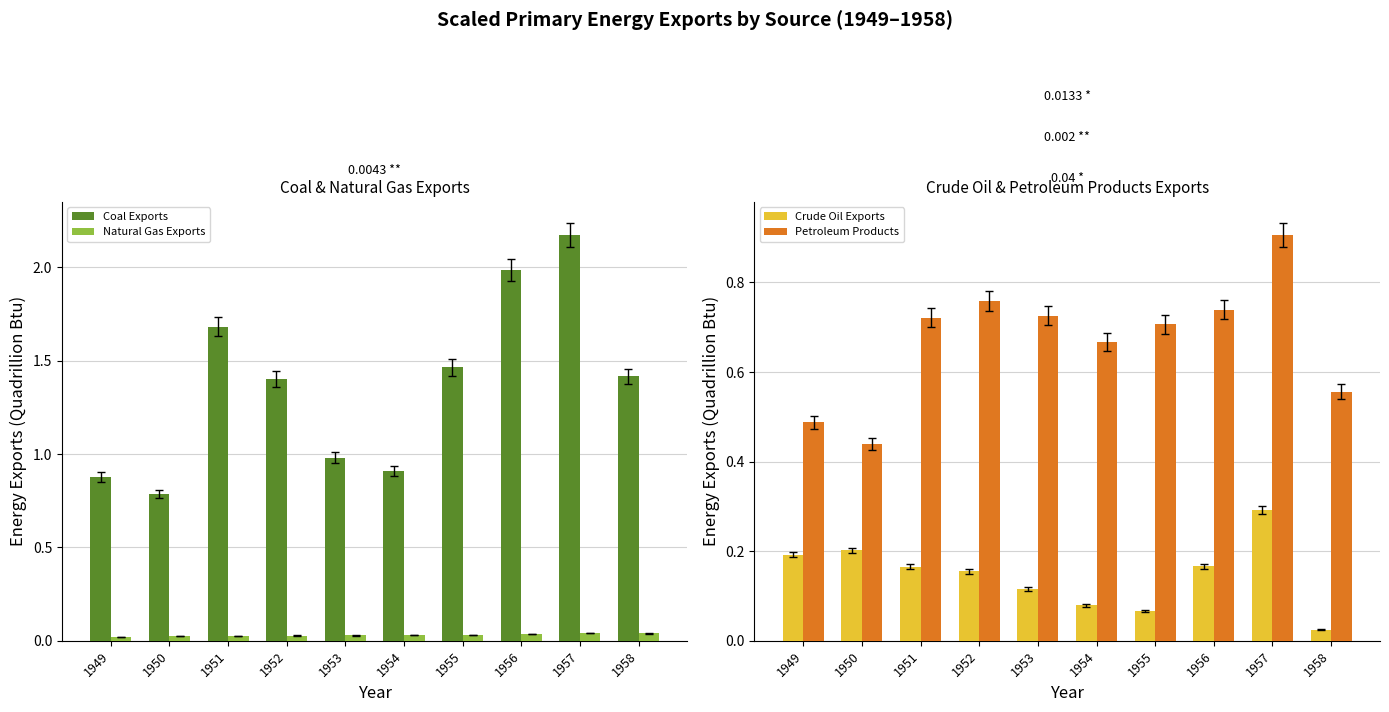

Between 1949 and 1952, which series saw the biggest shift?

Coal Exports